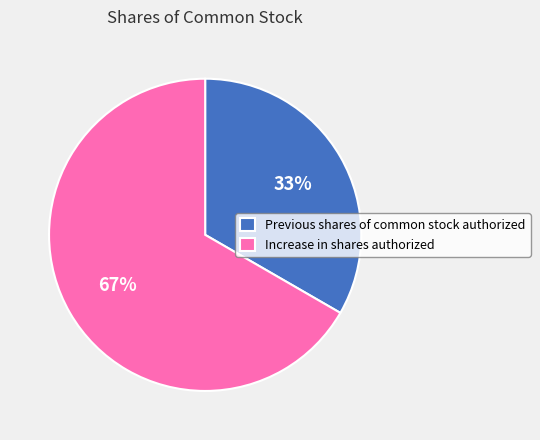

Which category has the biggest portion of the pie?

Increase in shares authorized